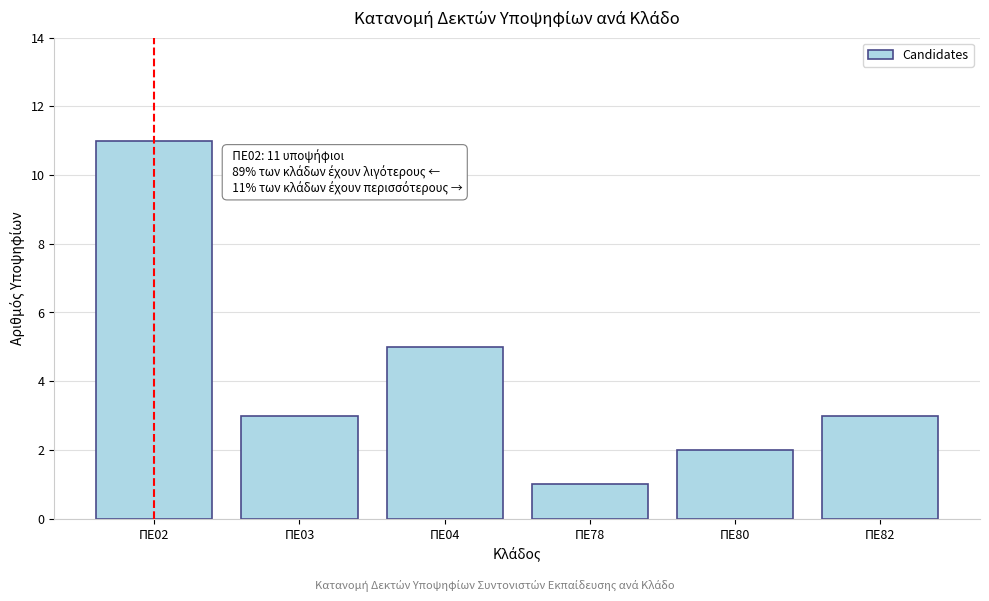

Reading left to right, transcribe all the data shown in this chart.

11	3	5	1	2	3